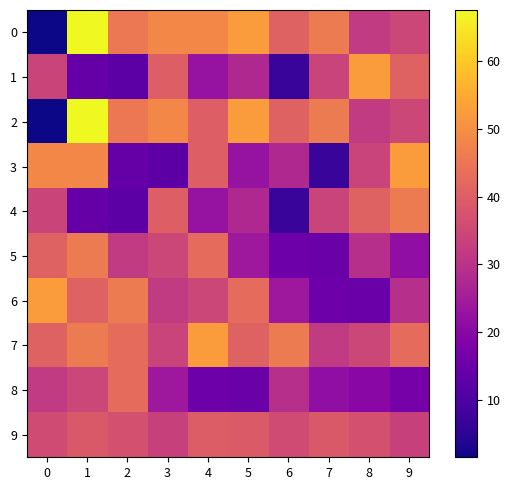

At 0, list the series in order from largest to smallest.

6, 3, 5, 7, 9, 1, 4, 8, 0, 2